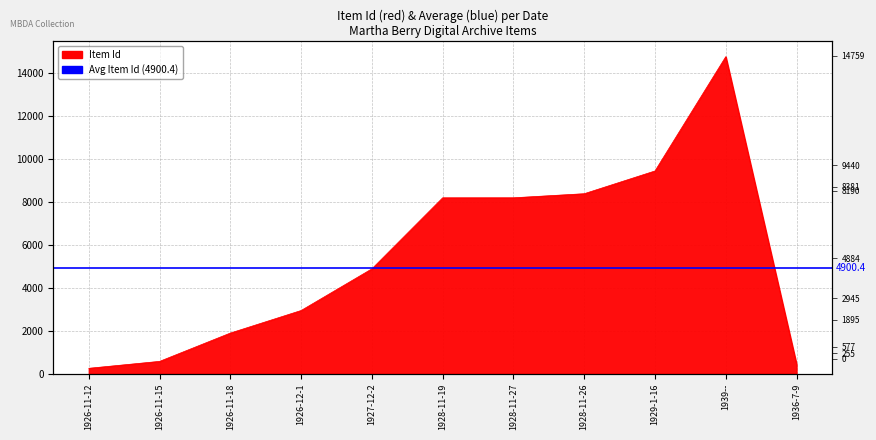

How many distinct data groups are displayed?

1